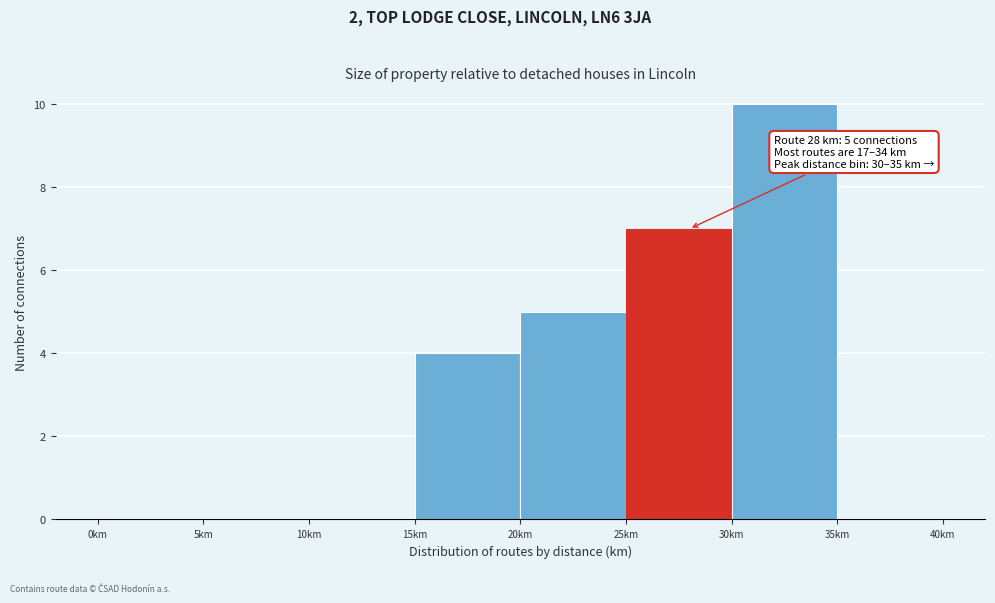

Over which range of the x-axis is the bar tallest?

30 to 35